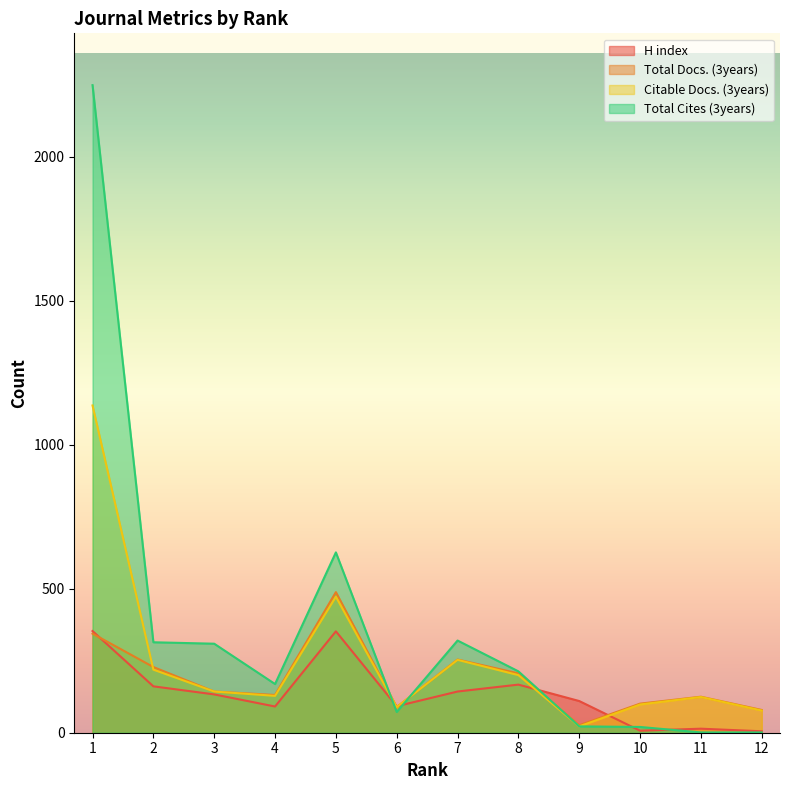

List the series in order of their peak value, lowest first.

H index, Total Docs. (3years), Citable Docs. (3years), Total Cites (3years)